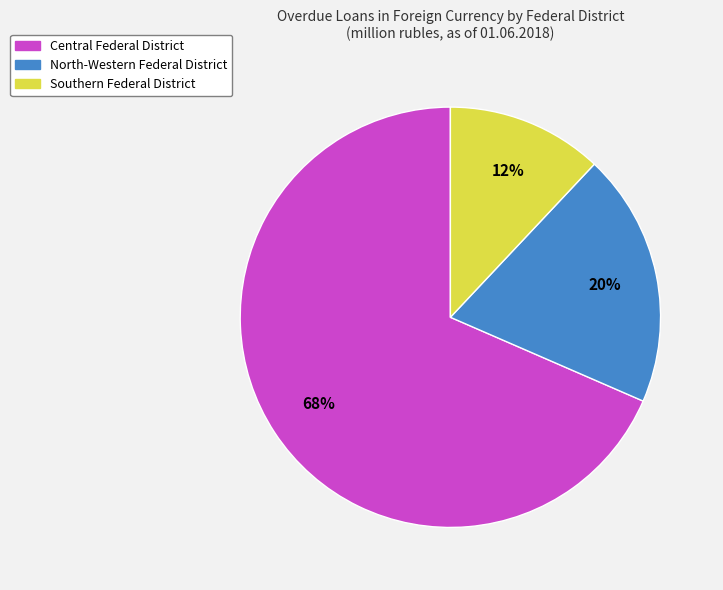

Is there a majority slice in this chart?

Yes